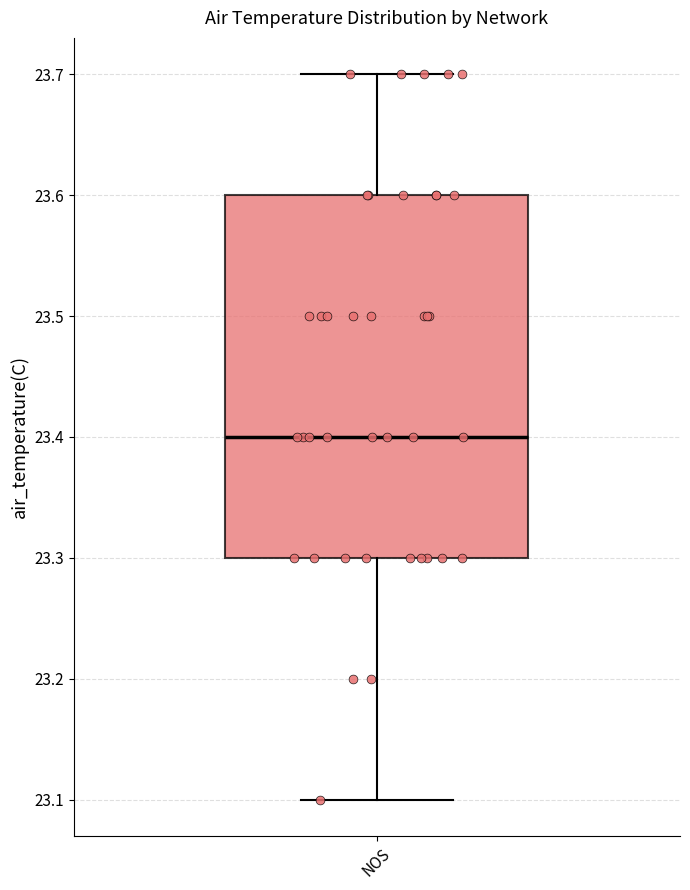

Read this box plot against the y-axis: the position of the median line, the range covered by the box, and the ends of both whiskers. The values are not printed on the chart, so give them approximately, as read against the axis.

median 23.4, box 23.3 to 23.6, whiskers 23.1 to 23.7